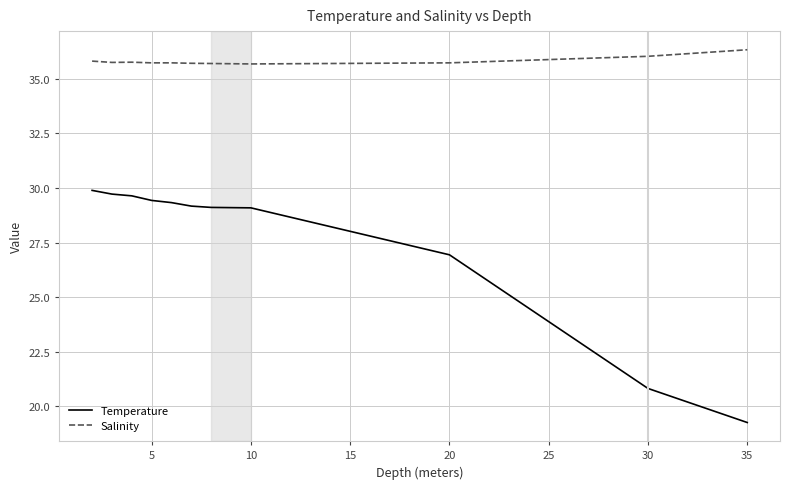

Is this an area chart (filled region under the line)?

No